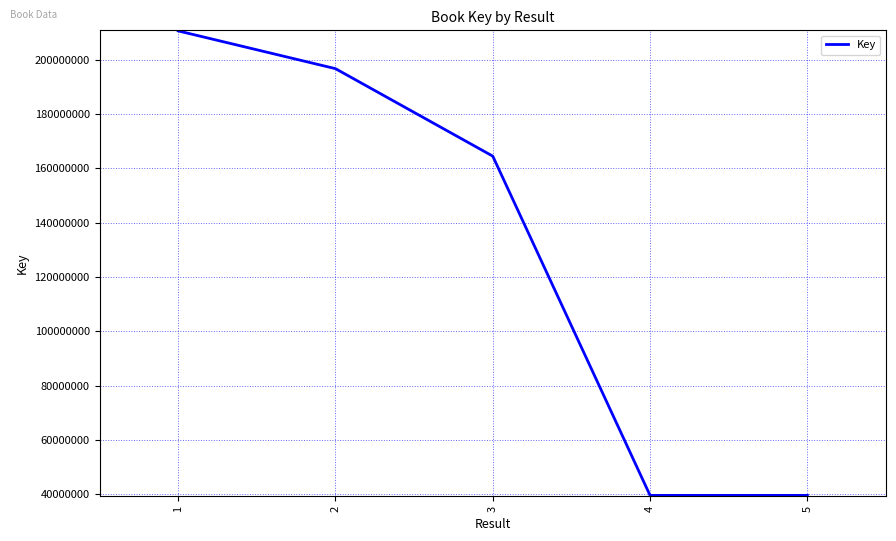

Where does the data first go above 196764481?

1